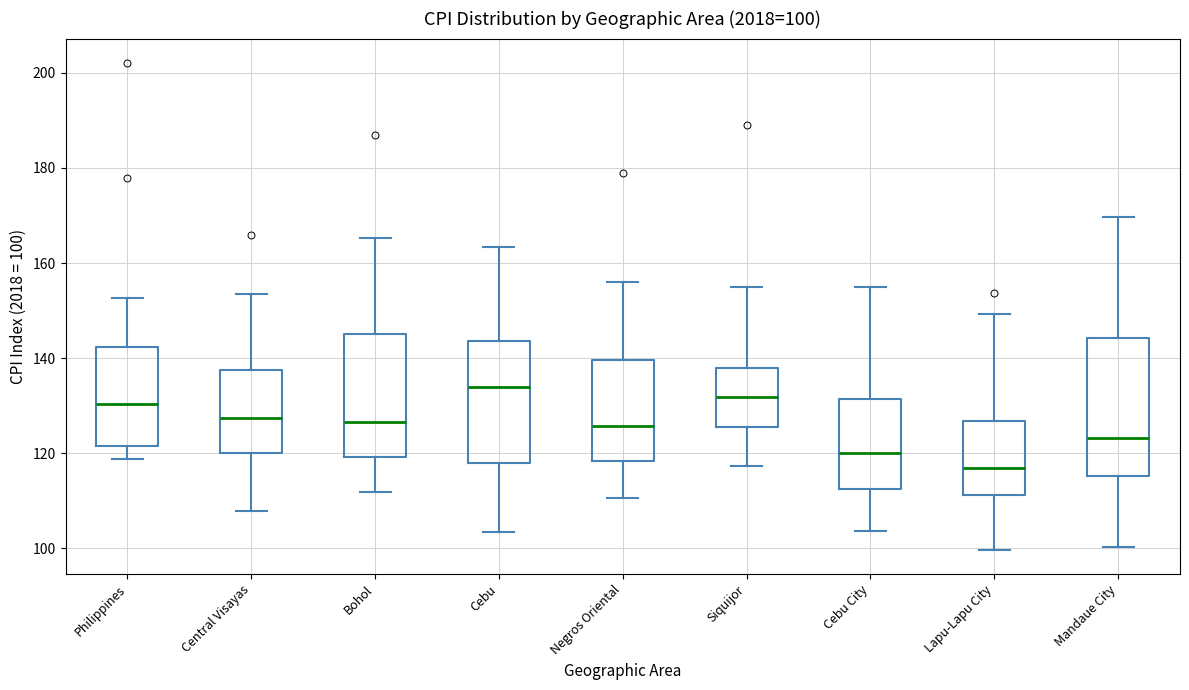

Which box's median line is the lowest?

Lapu-Lapu City